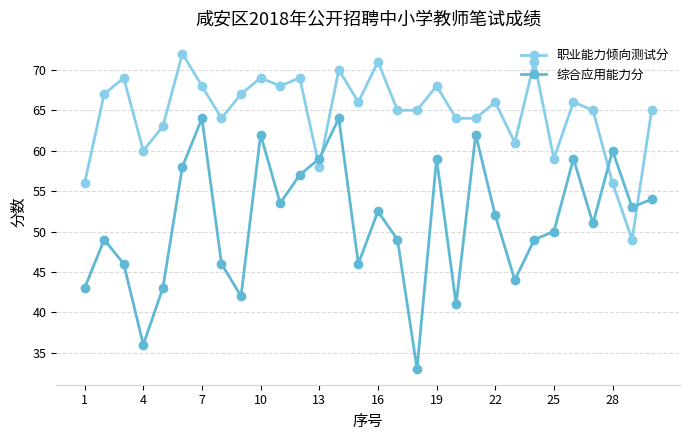

What are all the series names shown in the legend?

职业能力倾向测试分, 综合应用能力分